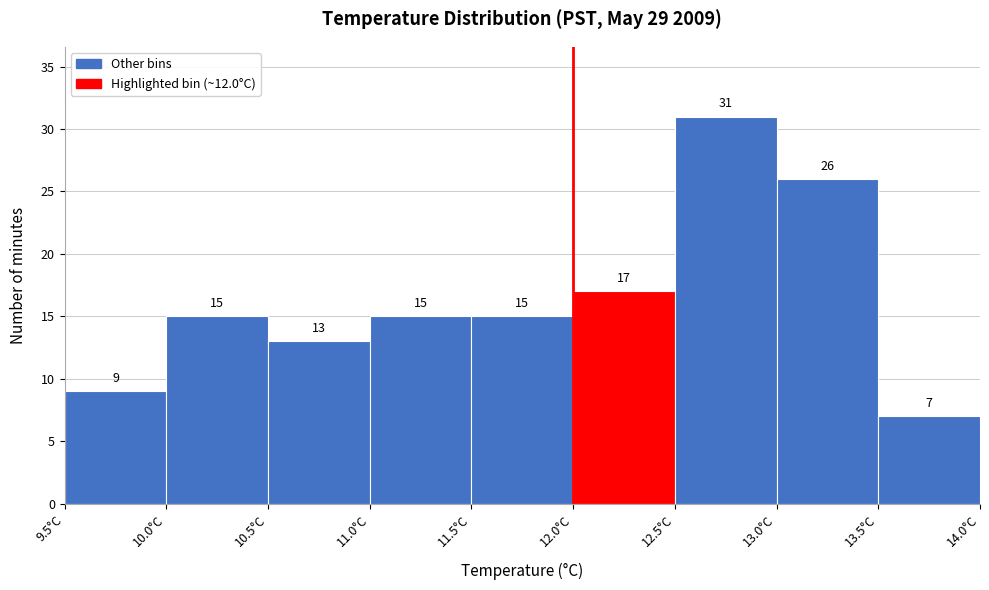

Reading left to right, list every bar in this chart as the range it spans on the x-axis followed by its height.

9.5 to 10.0: 9
10.0 to 10.5: 15
10.5 to 11.0: 13
11.0 to 11.5: 15
11.5 to 12.0: 15
12.0 to 12.5: 17
12.5 to 13.0: 31
13.0 to 13.5: 26
13.5 to 14.0: 7